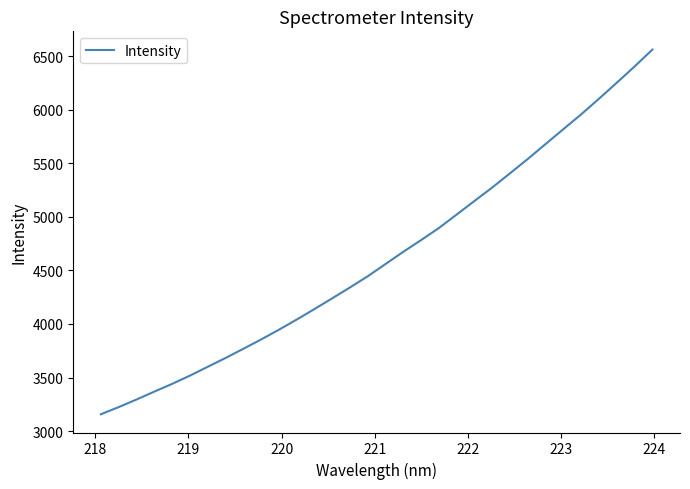

What is the minimum value shown in the chart?

3156.9